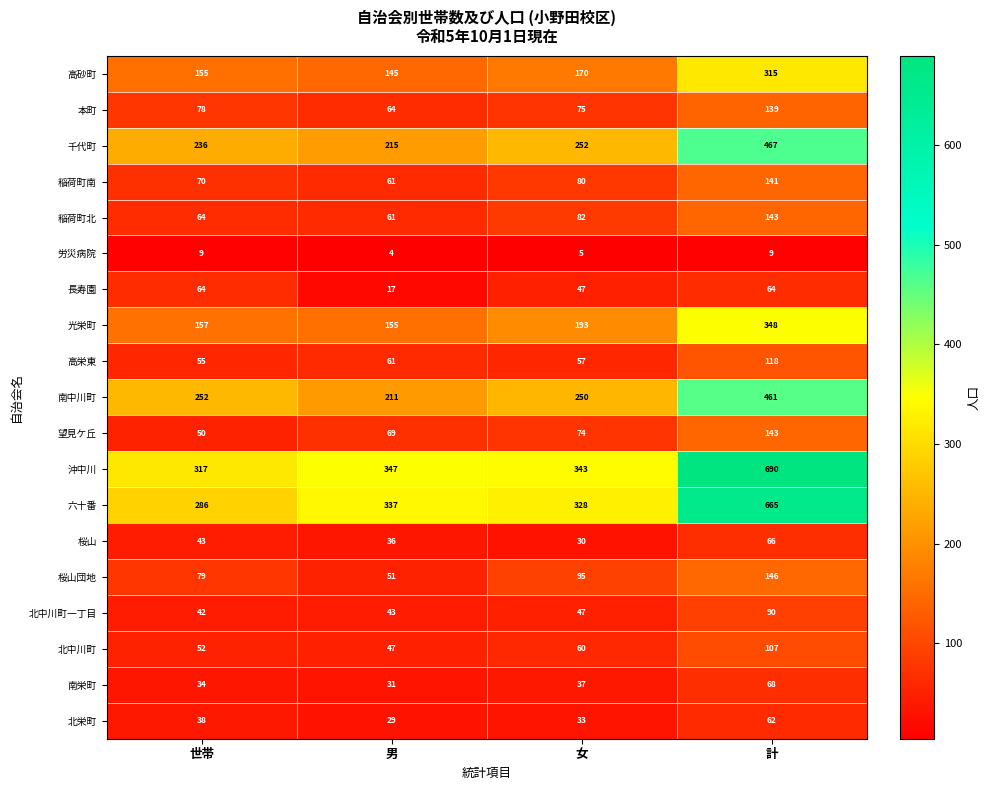

Which series has the largest total across all categories?

沖中川